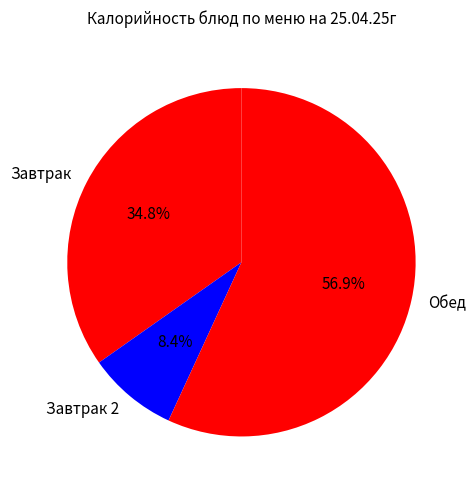

Approximately how many times larger is the value at Обед compared to Завтрак 2?

6.8